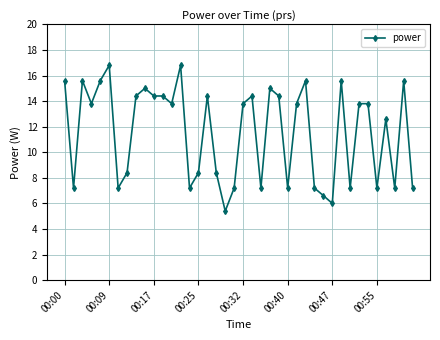

What is the difference between the second highest and minimum values?

11.4